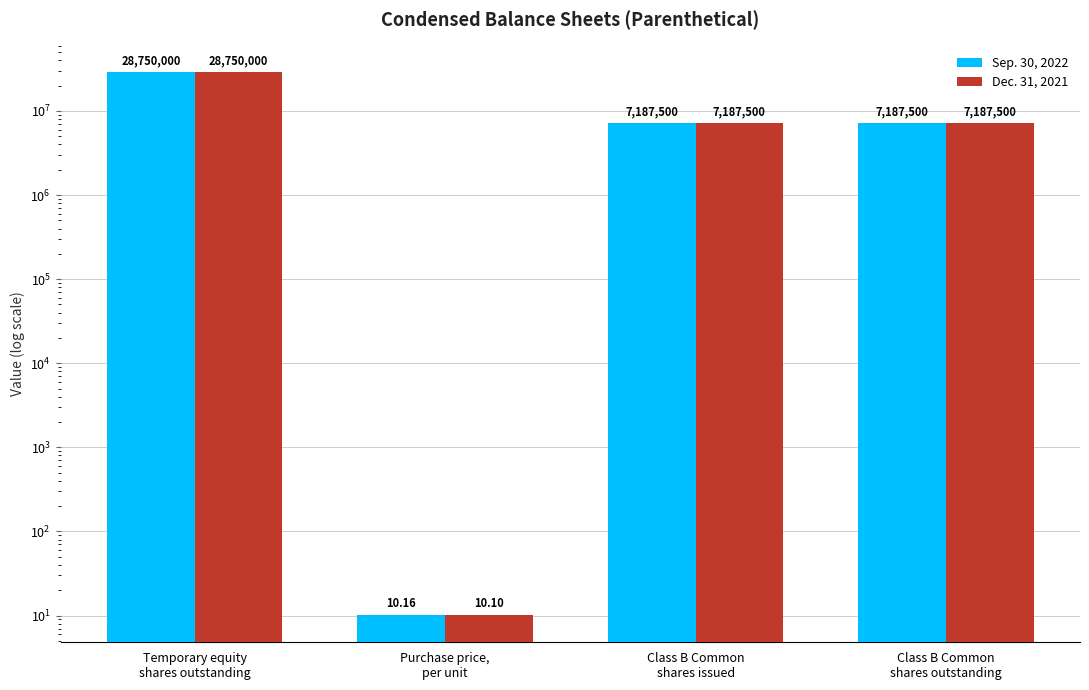

List the labels in order of Dec. 31, 2021 value, largest first.

Temporary equity
shares outstanding, Class B Common
shares issued, Class B Common
shares outstanding, Purchase price,
per unit